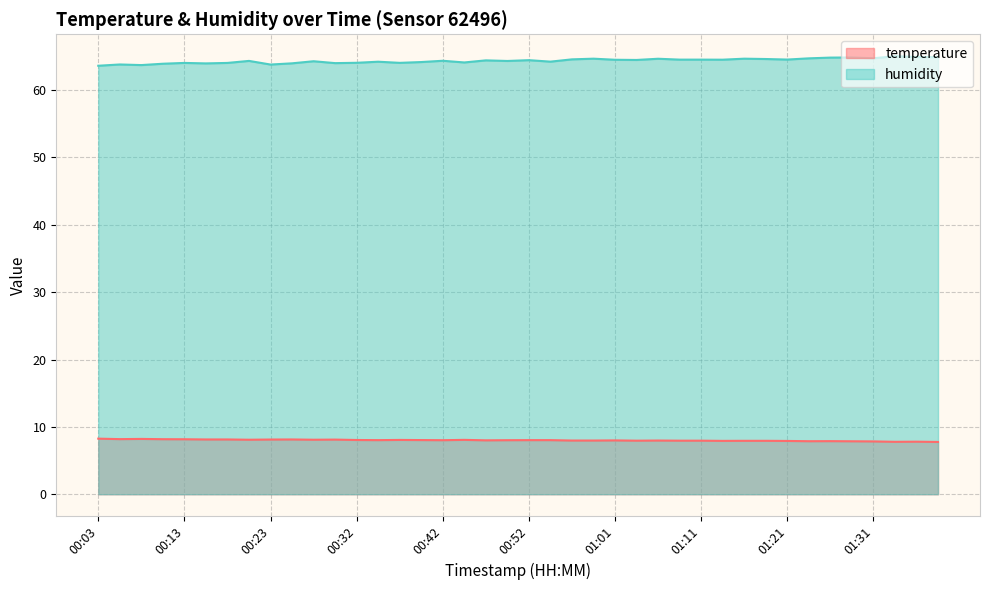

Reading left to right, transcribe all the data shown in this chart.

temperature: 00:03=8.2	00:06=8.2	00:08=8.2	00:10=8.2	00:13=8.2	00:15=8.1	00:18=8.1	00:20=8.1	00:23=8.1	00:25=8.1	00:27=8.1	00:30=8.1	00:32=8.1	00:35=8.0	00:37=8.1	00:40=8.0	00:42=8.0	00:44=8.1	00:47=8.0	00:49=8.0	00:52=8.0	00:54=8.0	00:57=8.0	00:59=8.0	01:01=8.0	01:04=8.0	01:06=8.0	01:09=8.0	01:11=8.0	01:14=7.9	01:16=7.9	01:19=7.9	01:21=7.9	01:23=7.9	01:26=7.9	01:28=7.9	01:31=7.8	01:33=7.8	01:36=7.8	01:38=7.8
humidity: 00:03=63.6	00:06=63.8	00:08=63.7	00:10=63.9	00:13=64.0	00:15=64.0	00:18=64.0	00:20=64.3	00:23=63.8	00:25=64.0	00:27=64.3	00:30=64.0	00:32=64.0	00:35=64.2	00:37=64.0	00:40=64.2	00:42=64.3	00:44=64.1	00:47=64.4	00:49=64.3	00:52=64.4	00:54=64.2	00:57=64.6	00:59=64.7	01:01=64.5	01:04=64.5	01:06=64.7	01:09=64.5	01:11=64.5	01:14=64.5	01:16=64.7	01:19=64.6	01:21=64.5	01:23=64.7	01:26=64.8	01:28=64.8	01:31=64.7	01:33=65.0	01:36=64.9	01:38=64.9